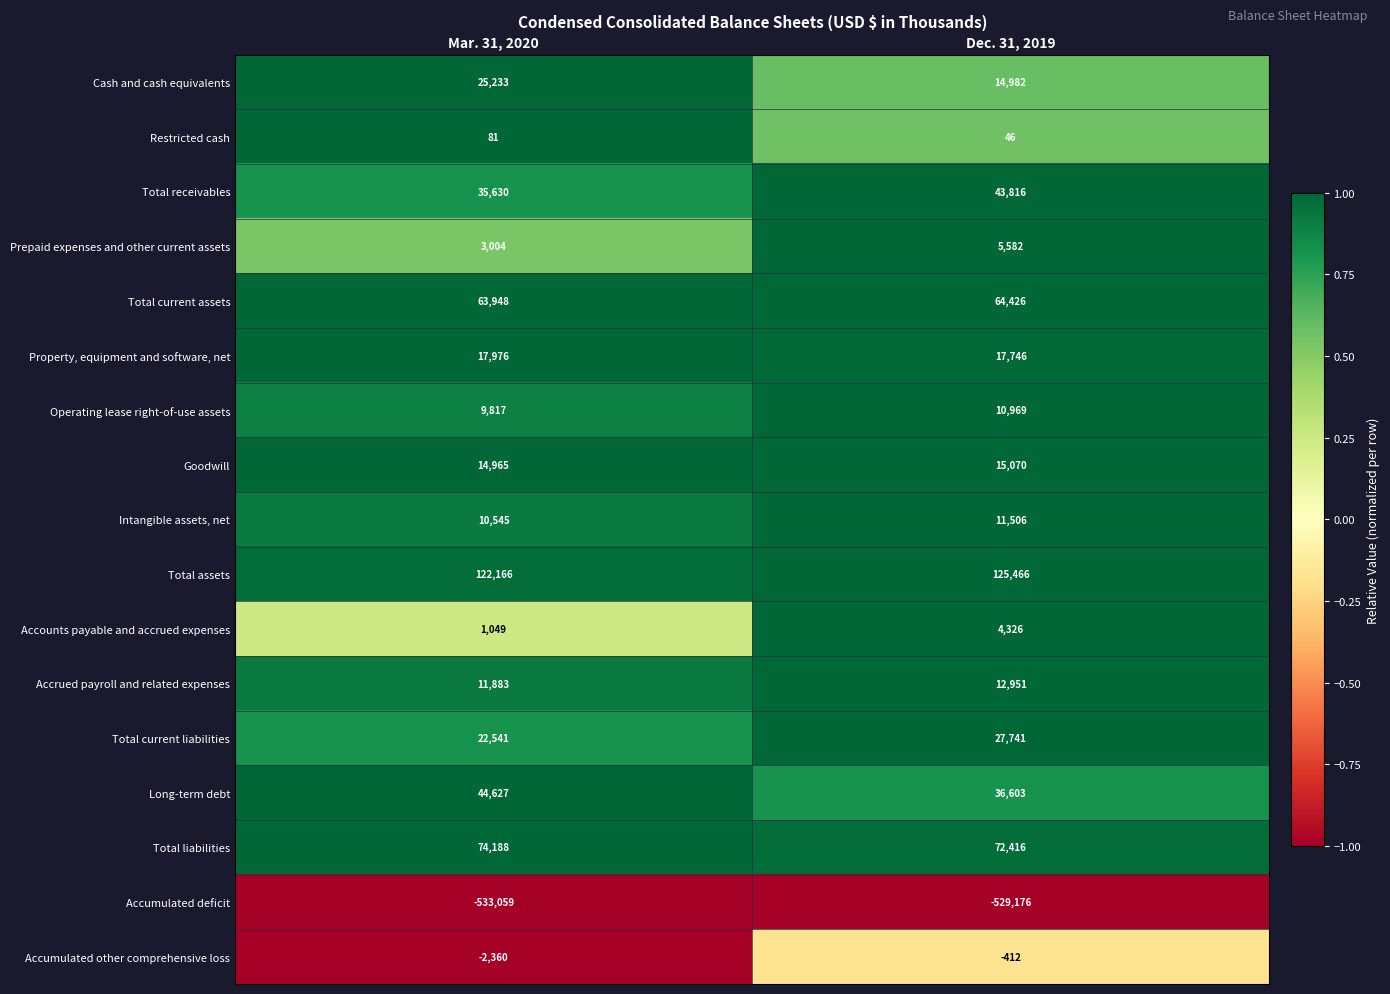

At which category does the chart reach its peak across all series?

Dec. 31, 2019